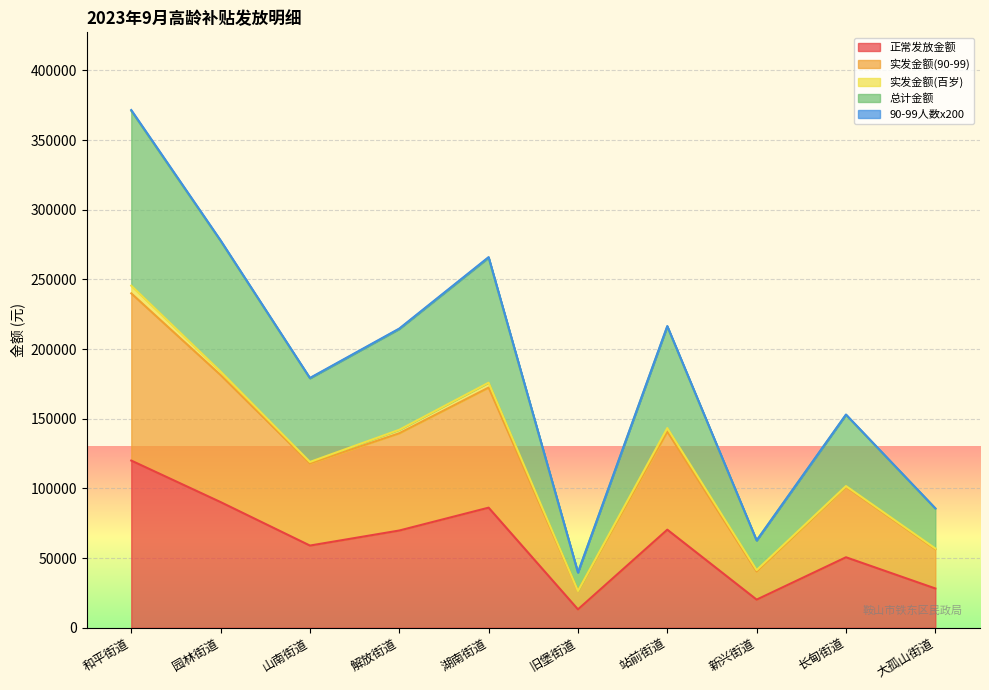

What is the greatest value displayed?

371000